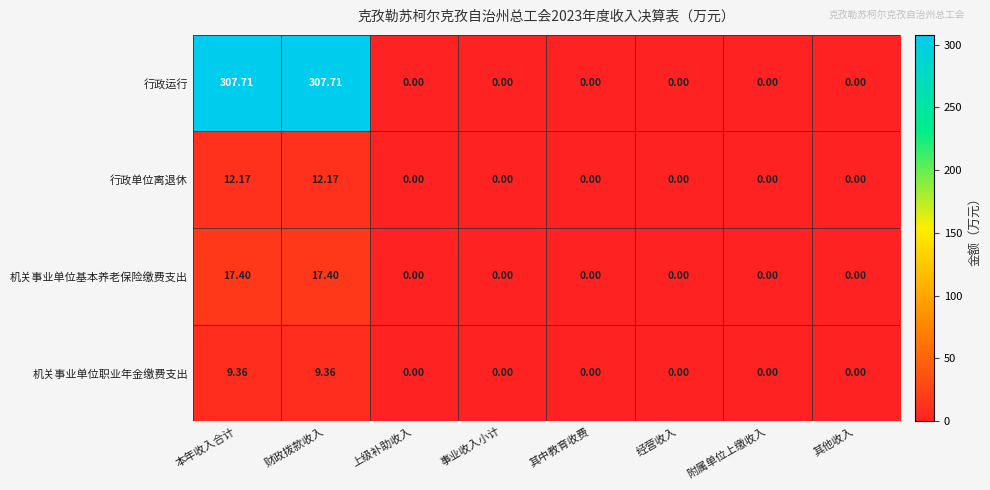

Which series has the largest total across all categories?

行政运行